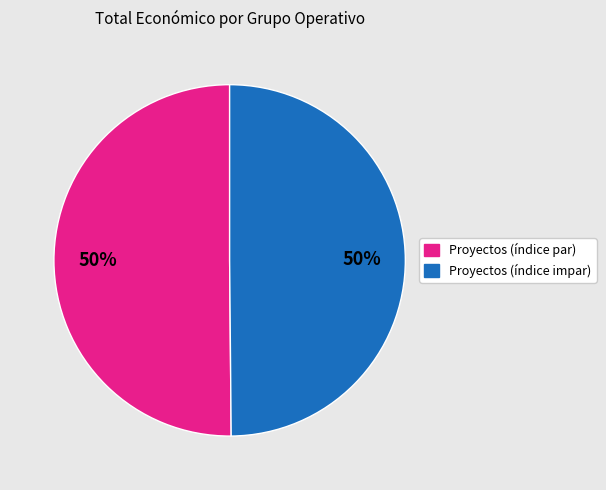

To the nearest percent, what is the difference between the largest and smallest slice percentages?

0%